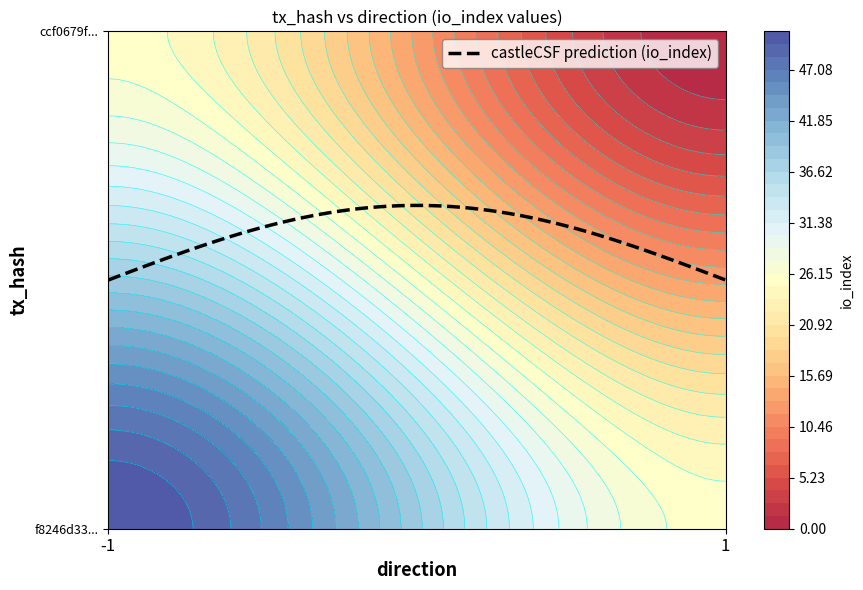

Which has a higher value, direction or io_index?

io_index